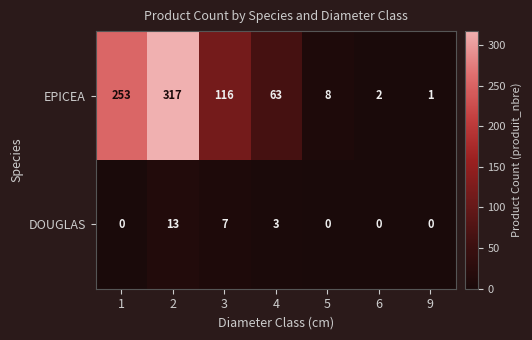

How many distinct data groups are displayed?

2